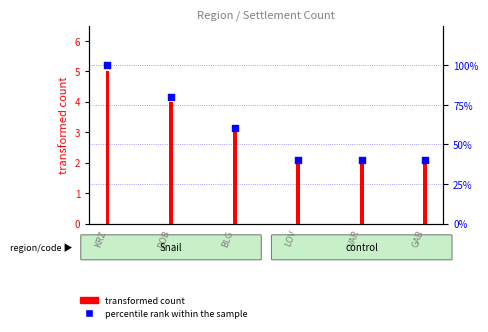

What is the change in value from KRZ to LOV?

-60